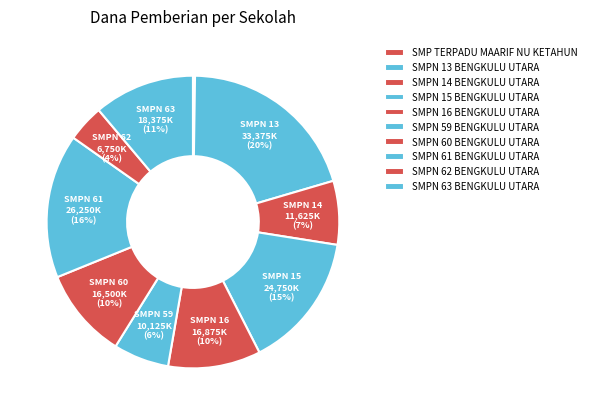

Is there any slice that represents more than half of the pie?

No